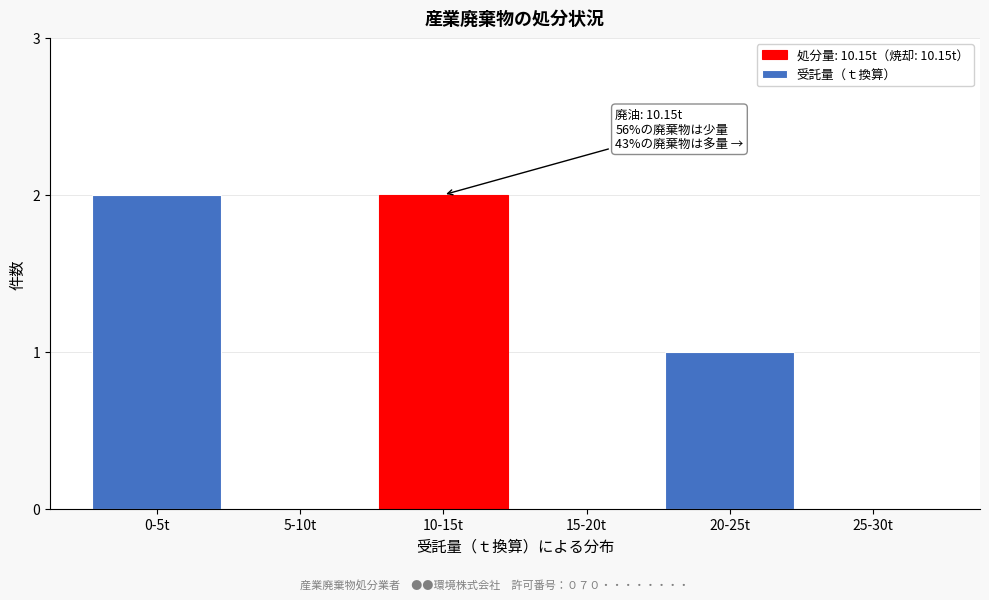

Reading left to right, what are all the values shown in this chart?

0-5t=2	5-10t=0	10-15t=2	15-20t=0	20-25t=1	25-30t=0